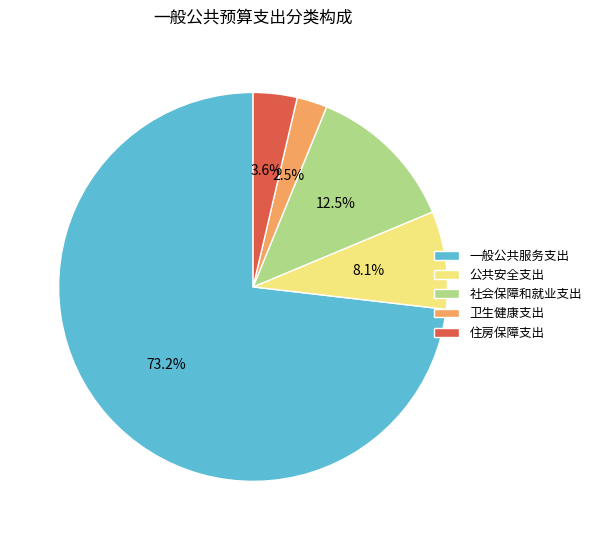

To the nearest percent, what is the average slice percentage?

20%